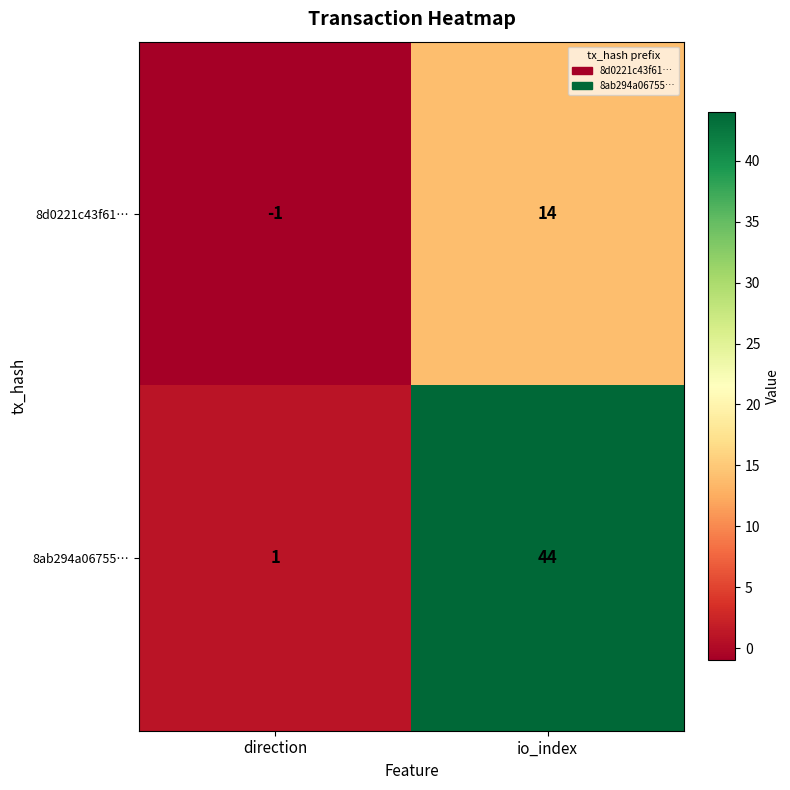

Which series has the largest total across all categories?

8ab294a06755…